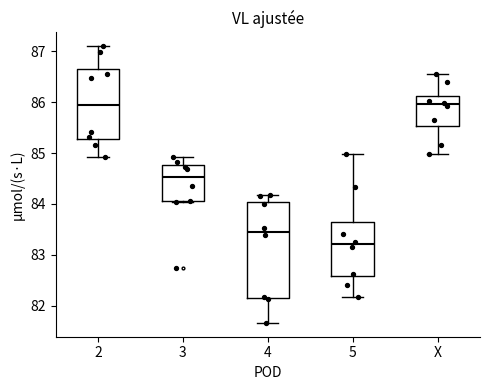

Which box is the tallest, from its lower edge to its upper edge?

4